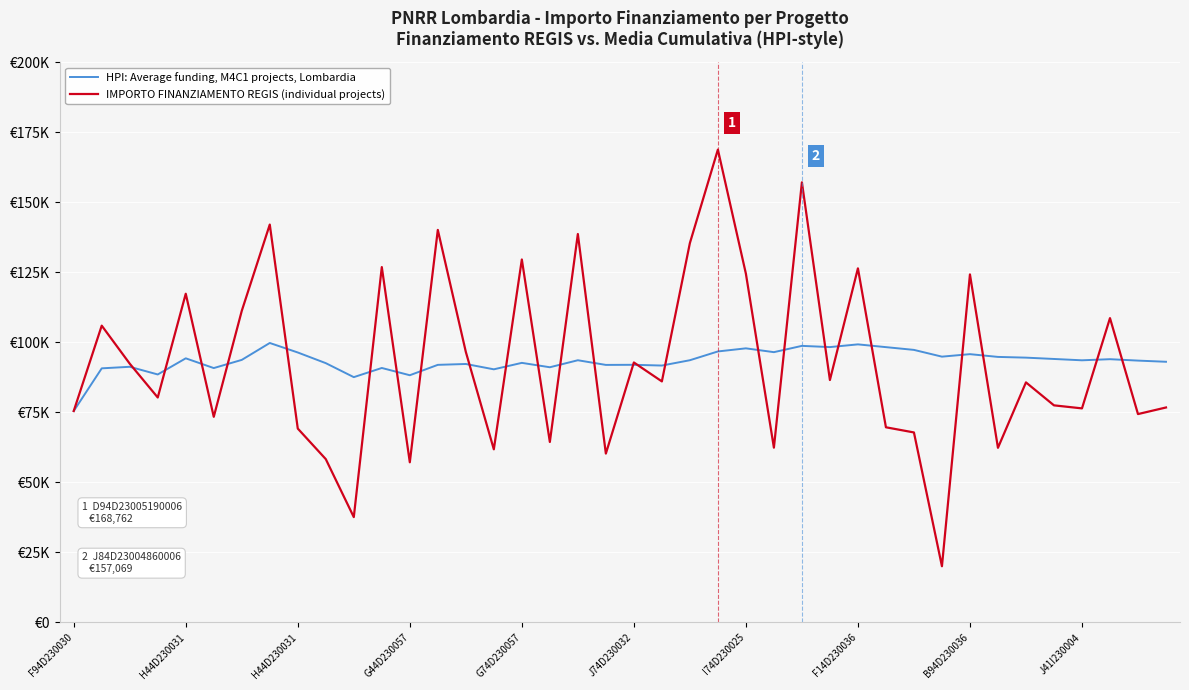

What are all the series names shown in the legend?

HPI: Average funding, M4C1 projects, Lombardia, IMPORTO FINANZIAMENTO REGIS (individual projects)